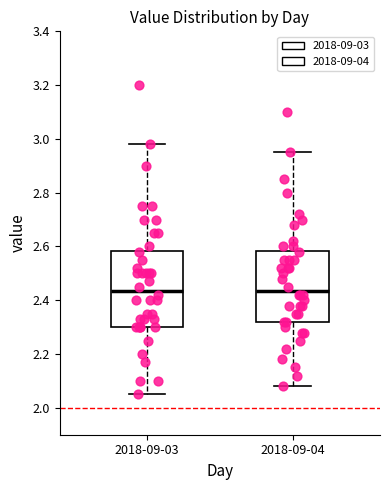

Where does the lower whisker of the box for 2018-09-04 end on the y-axis? The values are not printed on the chart, so give them approximately, as read against the axis.

2.08